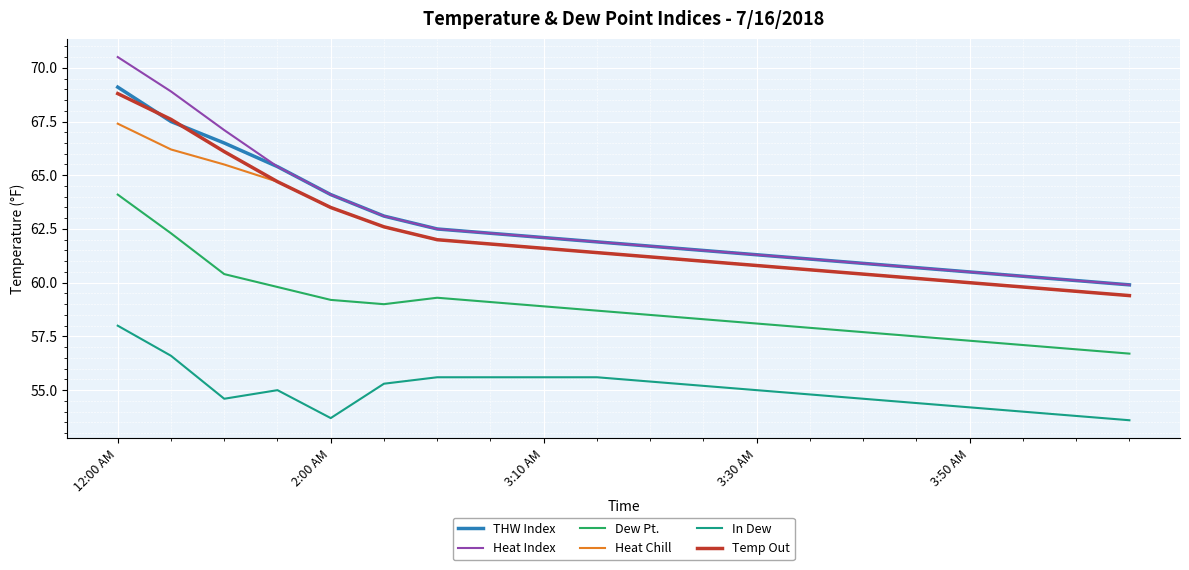

True or false: Heat Chill and THW Index cross at least once.

False